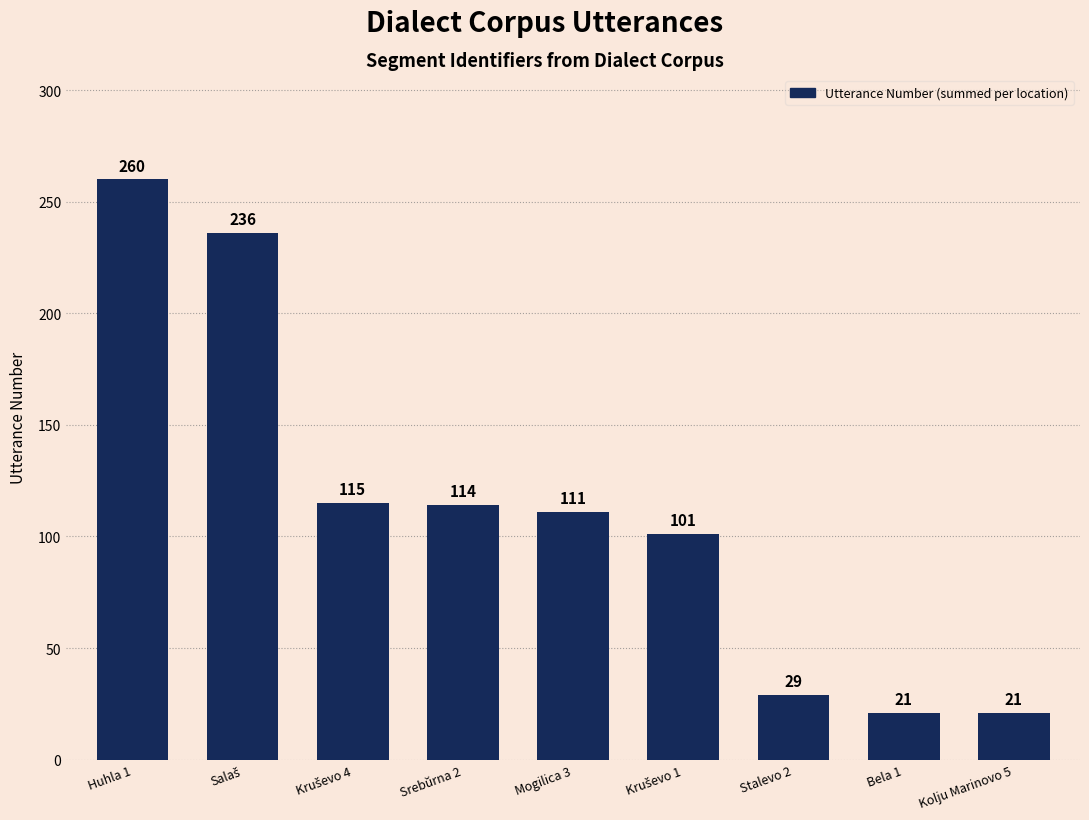

Which category has the highest value across all series?

Huhla 1